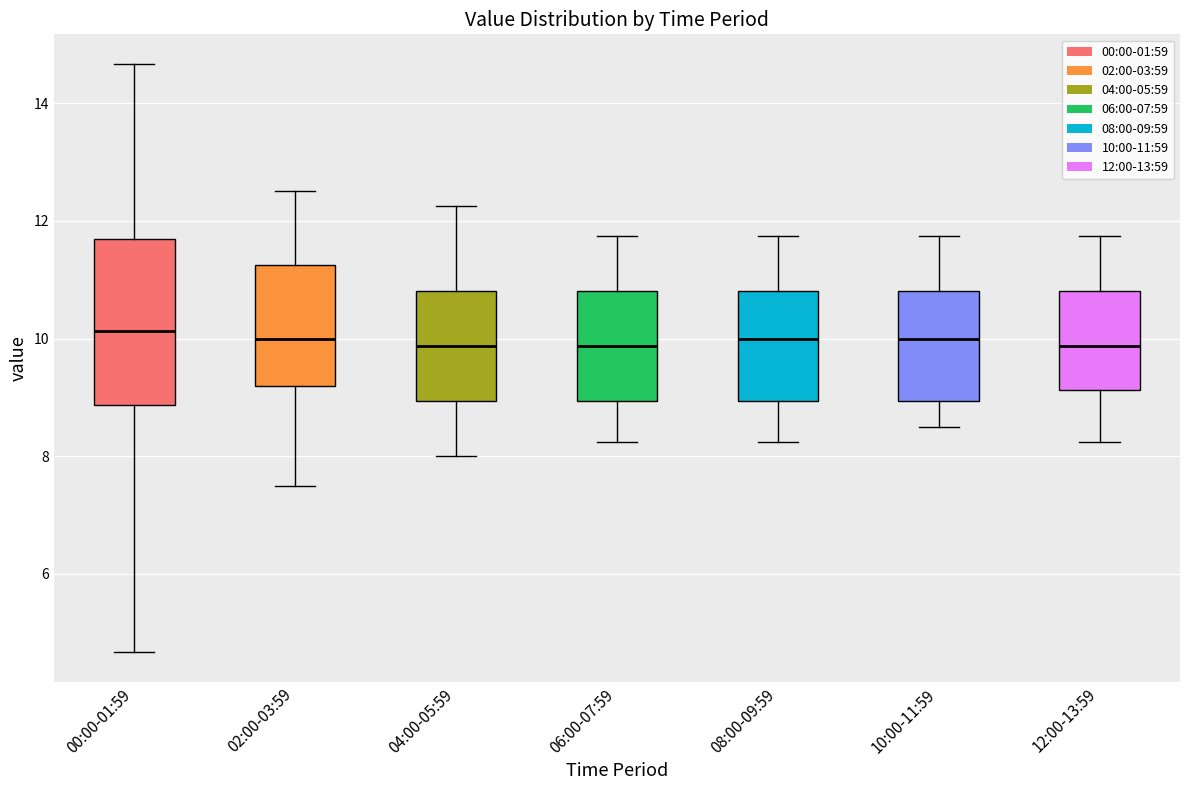

Comparing the boxes themselves (not the whiskers), which one is the tallest?

00:00-01:59